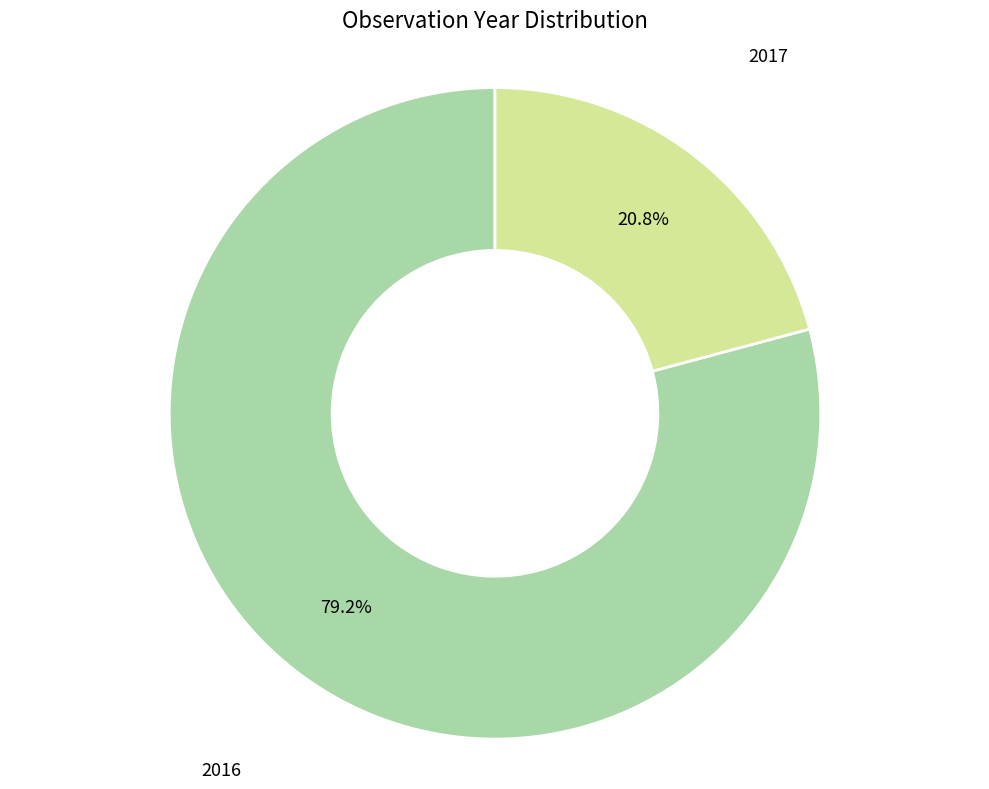

Which category has the biggest portion of the pie?

2016